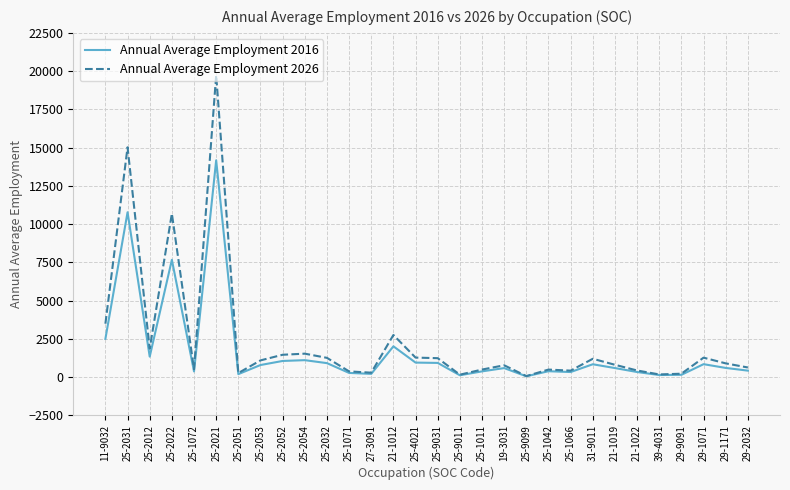

What is the average value of the Annual Average Employment 2026 series?

2355